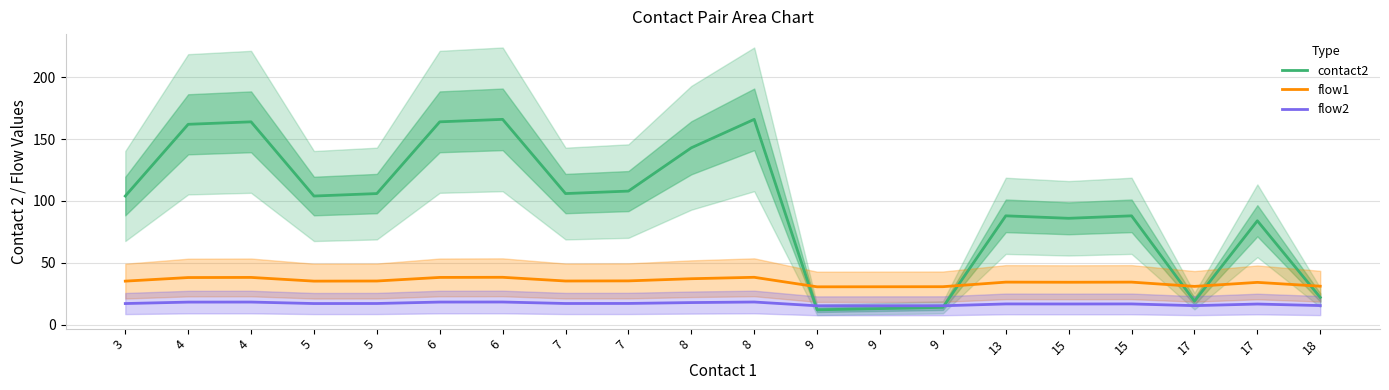

What are all the series names shown in the legend?

contact2, flow1, flow2